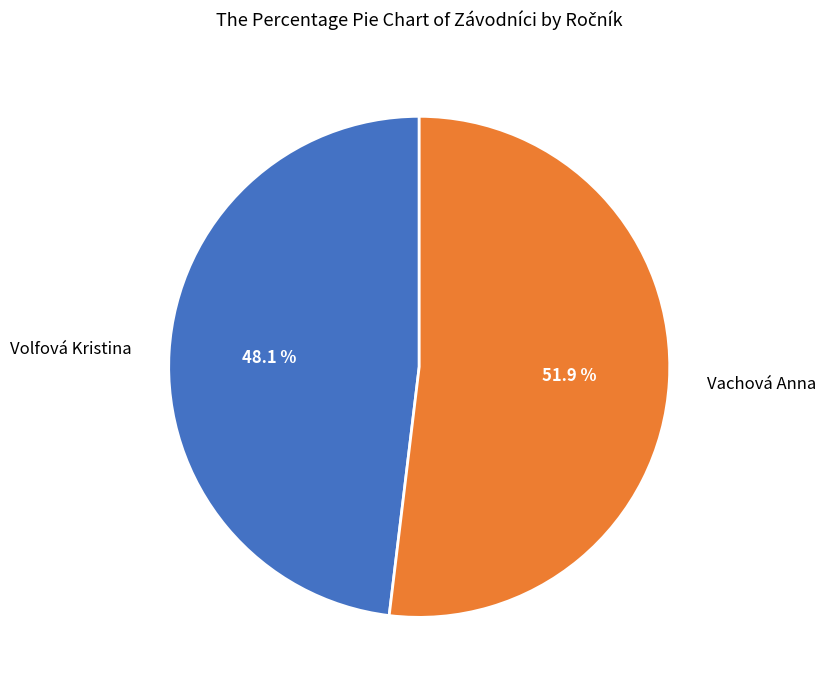

Which category has the smallest portion of the pie?

Volfová Kristina